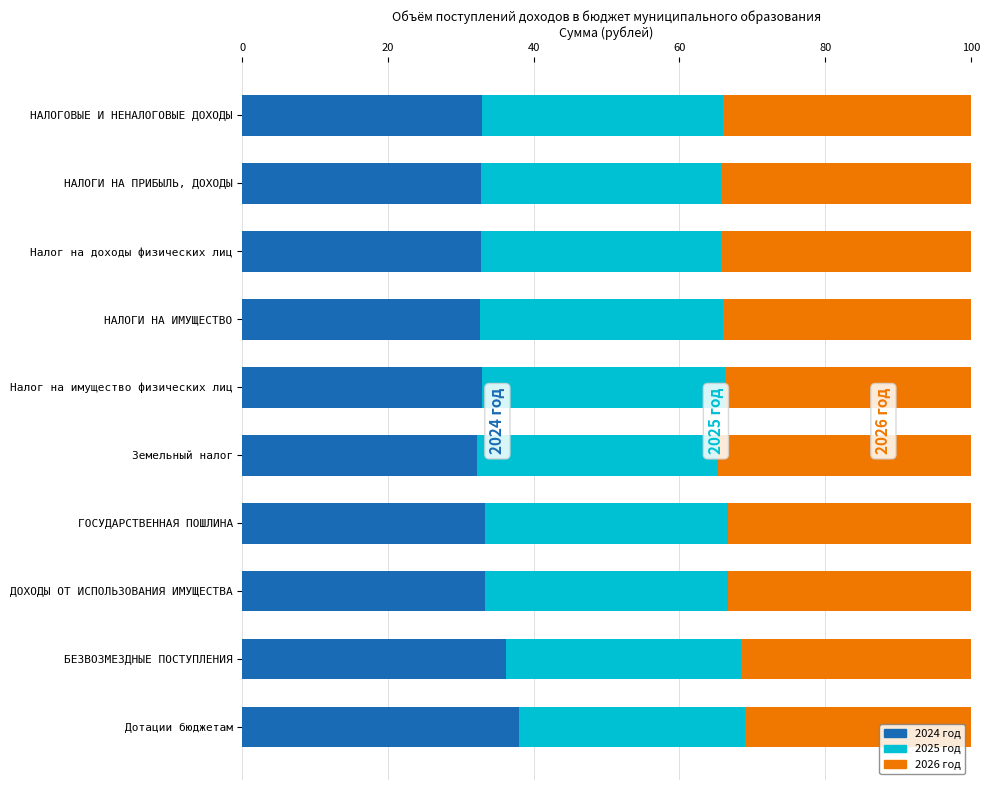

What is the lowest value of the 2024 год series?

32.2